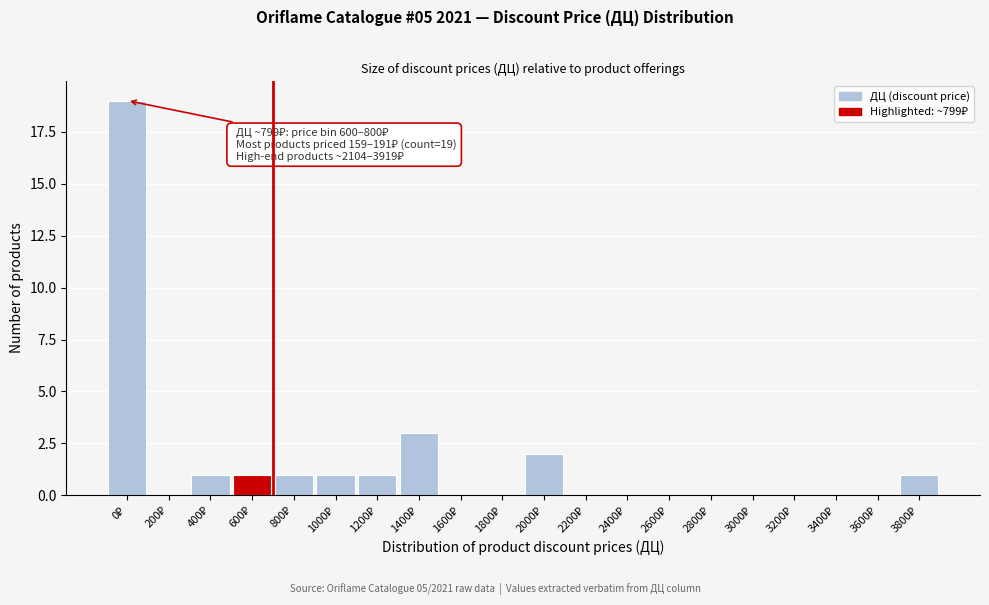

What is the sum of all values?

30